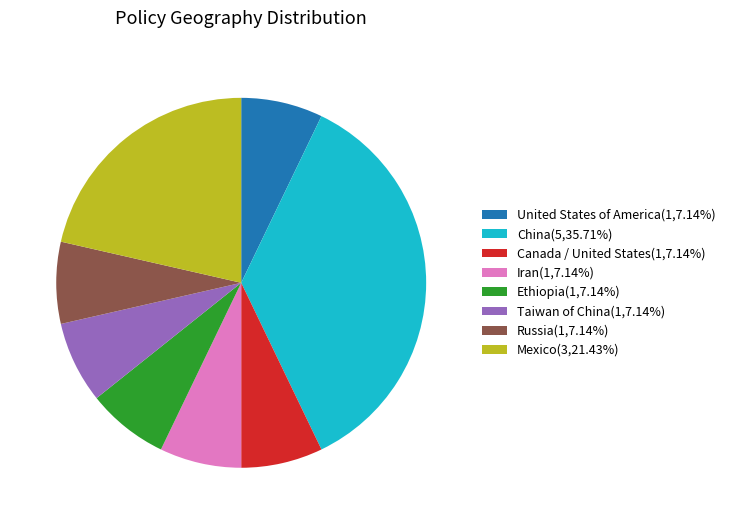

Does United States of America(1,7.14%) represent more than half of the total?

No